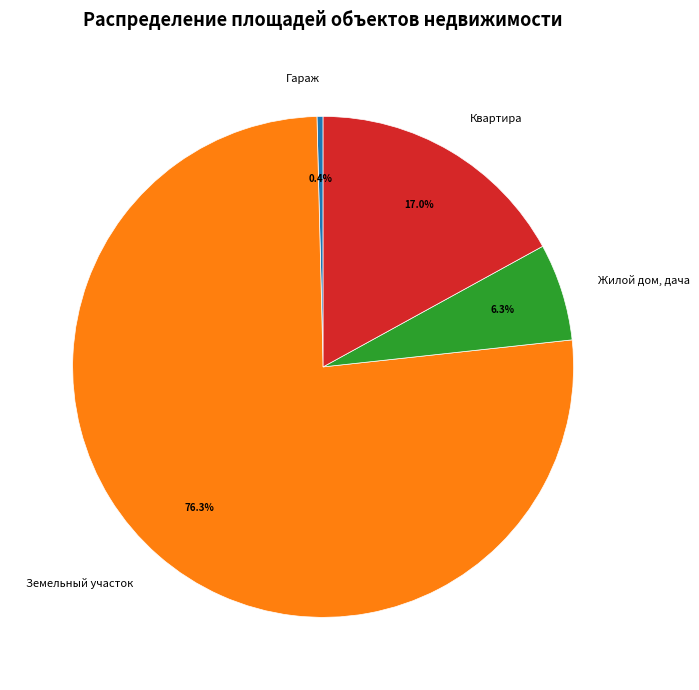

To the nearest percent, what portion does Земельный участок represent?

76%